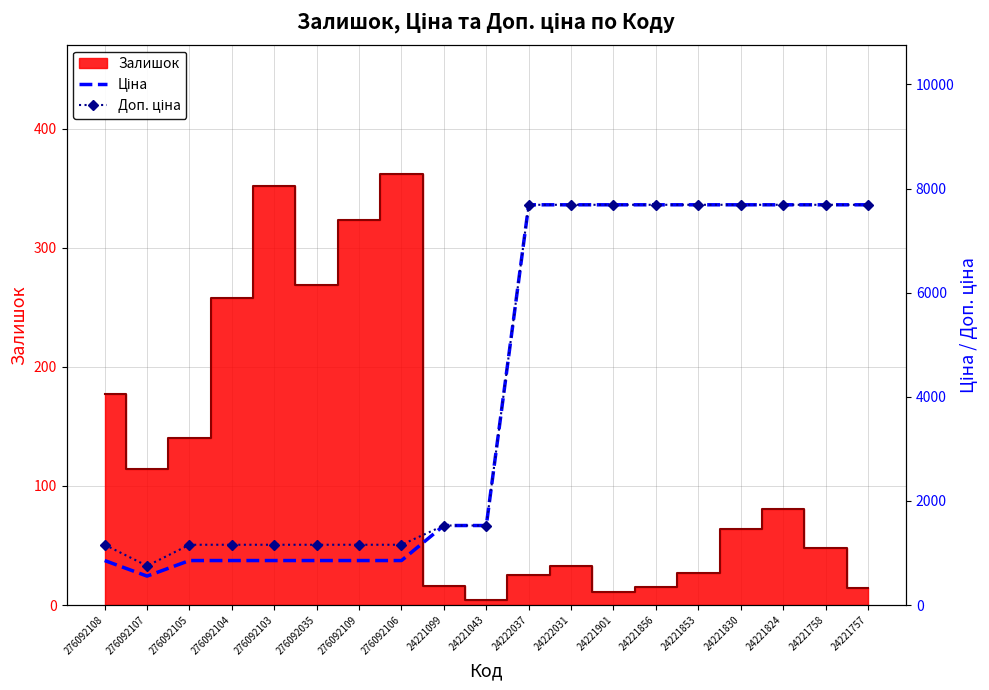

Does the chart have visible grid lines?

Yes